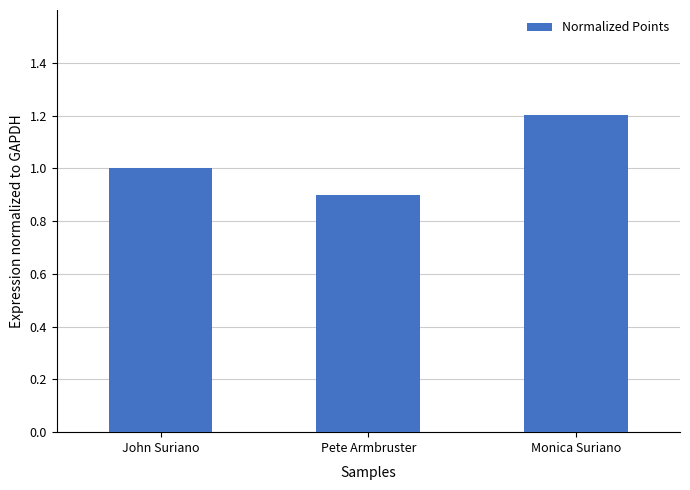

Between John Suriano and Monica Suriano, which is larger?

Monica Suriano